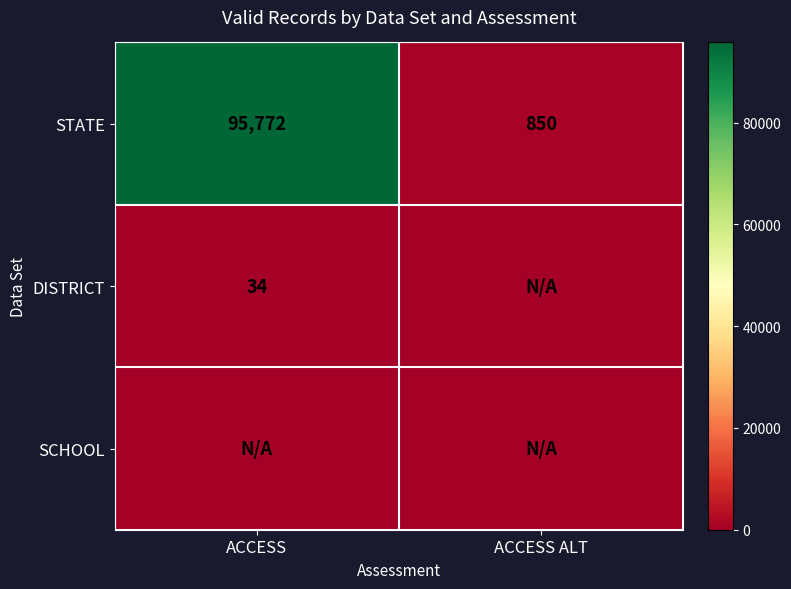

How many data points does each series have?

2